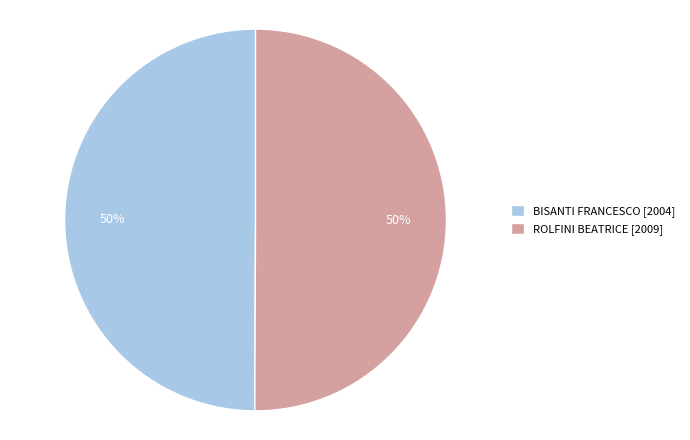

Combined, do BISANTI FRANCESCO [2004] and ROLFINI BEATRICE [2009] account for over 50%?

Yes